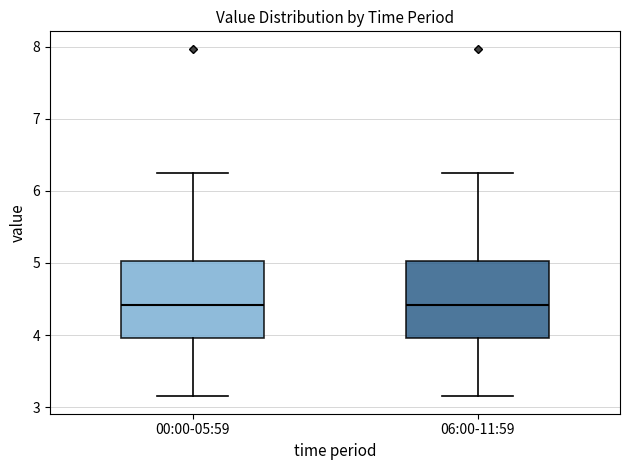

Reading left to right, read every box against the y-axis: the position of its median line, the range the box covers, and the ends of its whiskers. The values are not printed on the chart, so give them approximately, as read against the axis.

00:00-05:59: median 4.4, box 4.0 to 5.0, whiskers 3.2 to 6.3
06:00-11:59: median 4.4, box 4.0 to 5.0, whiskers 3.2 to 6.3